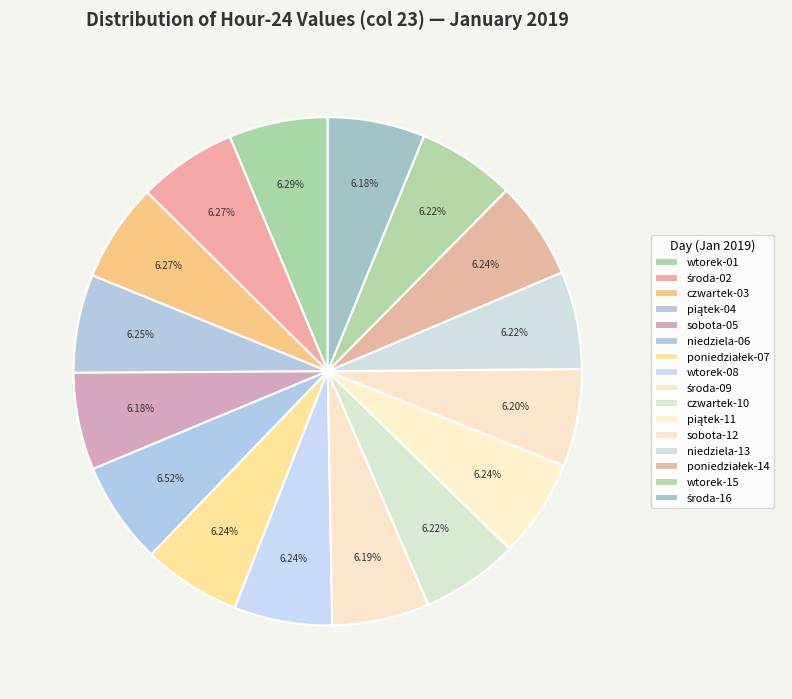

How many slices are in this pie chart?

16